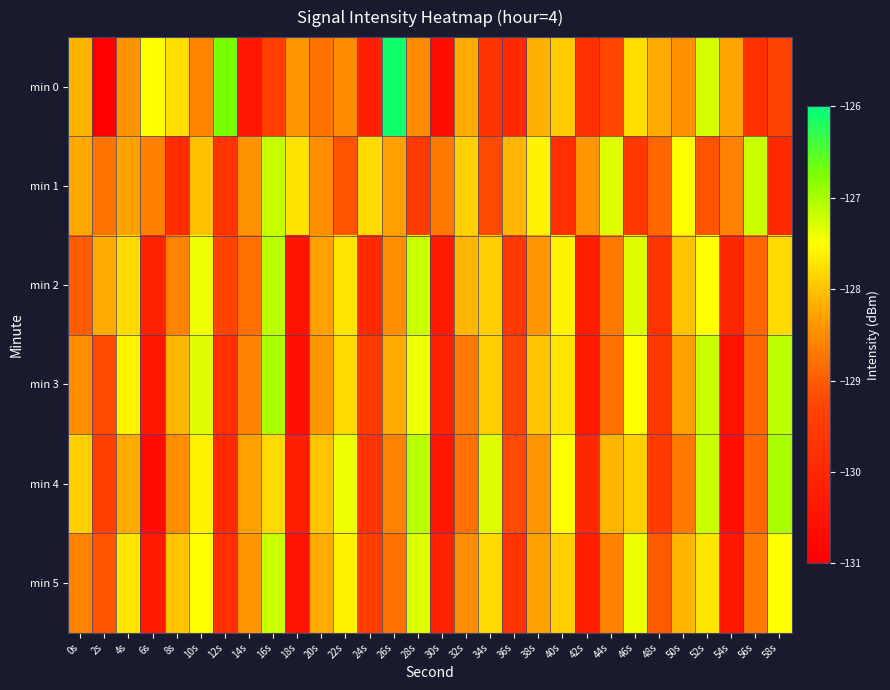

At which category is the sum across all series the highest?

16s